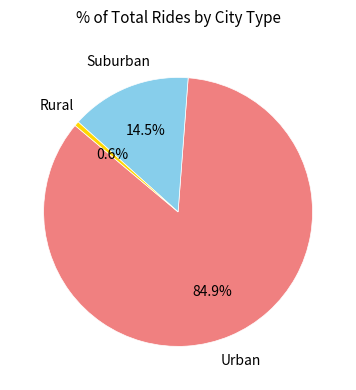

Is there a majority slice in this chart?

Yes